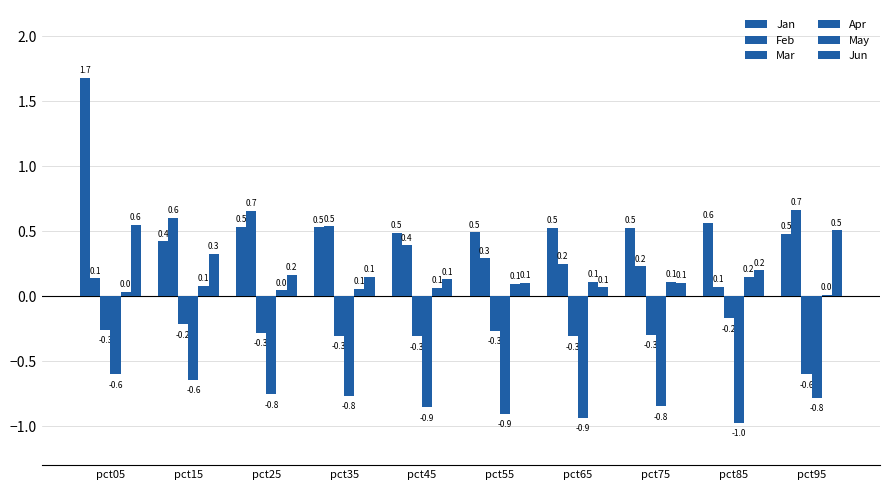

How many distinct data groups are displayed?

6